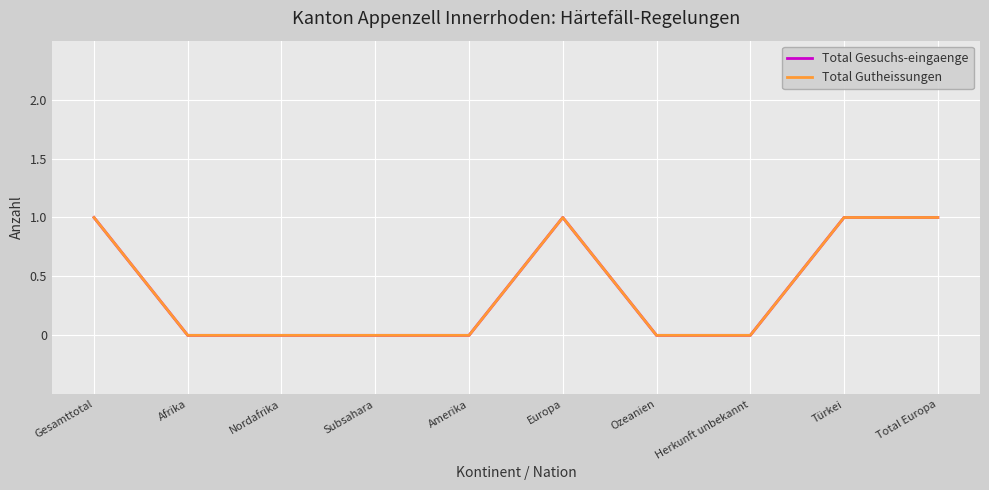

At which category is the sum across all series the highest?

Gesamttotal